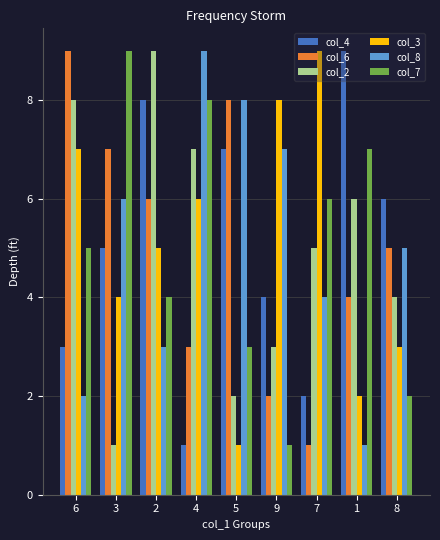

What is the approximate value of col_7 at 2?

4